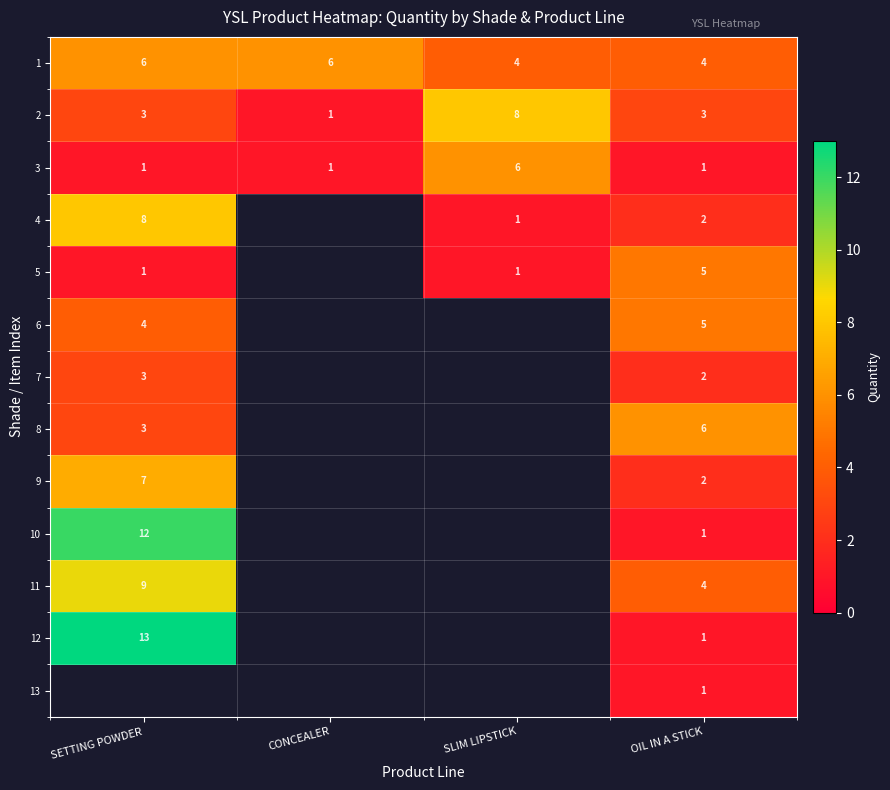

What is the total value across all series at OIL IN A STICK?

37